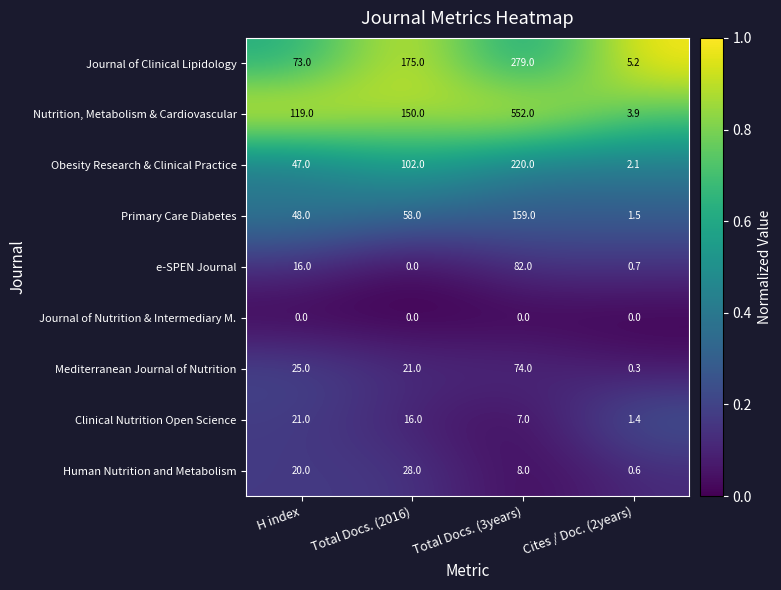

Between H index and Total Docs. (3years), which series saw the biggest shift?

Nutrition, Metabolism & Cardiovascular